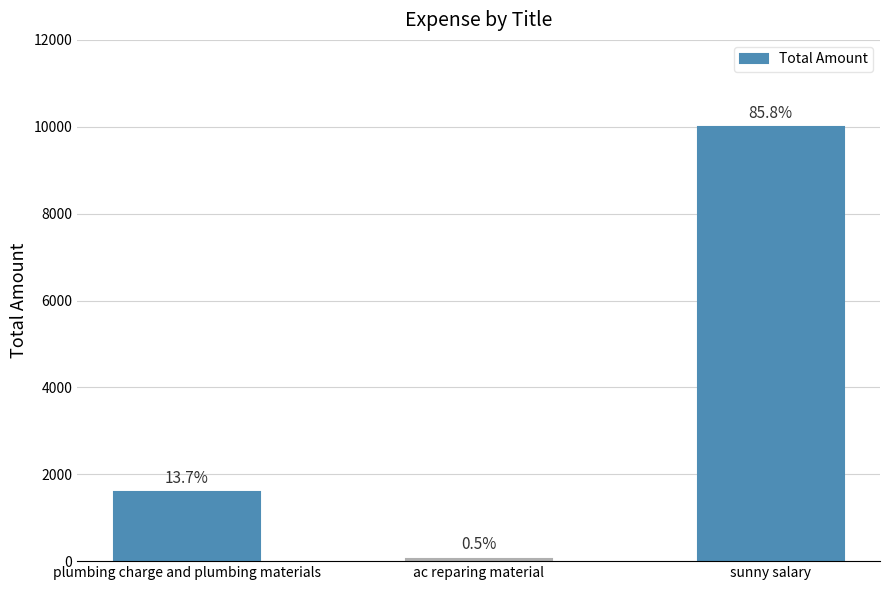

What value does the data have at ac reparing material, to the nearest 50?

50